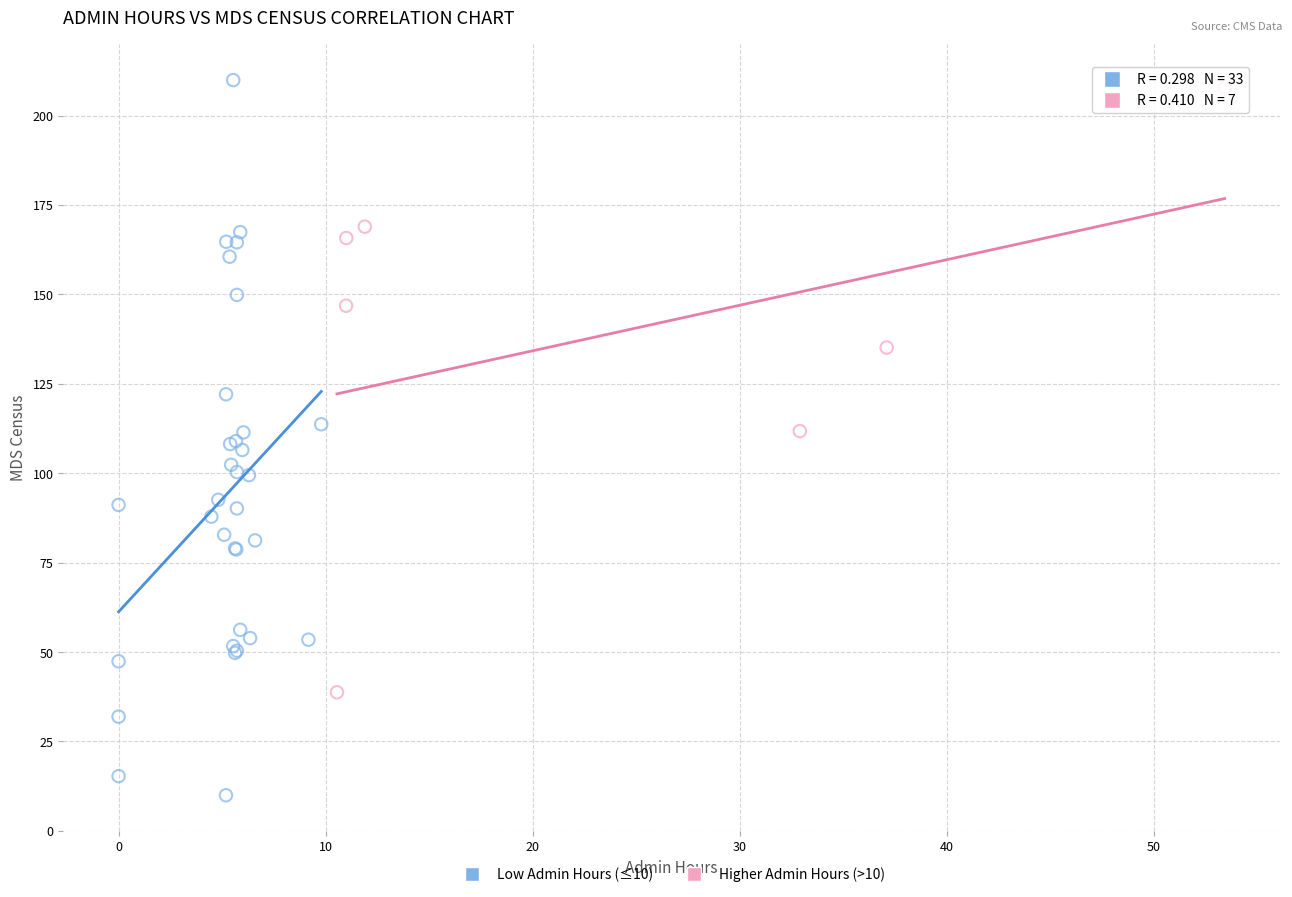

Which series reaches the minimum Y coordinate?

Low Admin Hours (≤10)